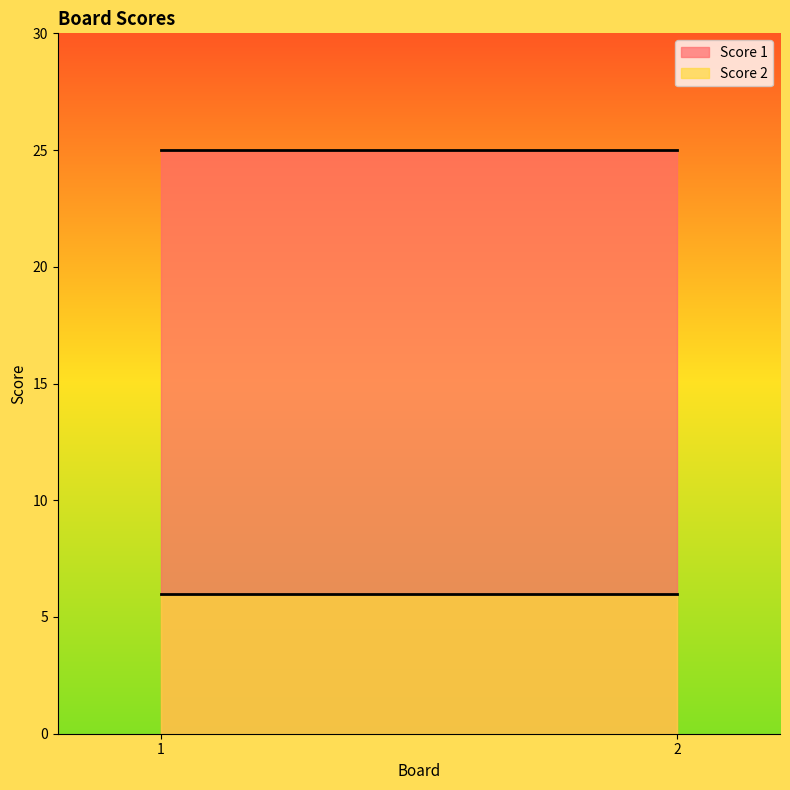

At 1, list the series in order from smallest to largest.

Score 2, Score 1